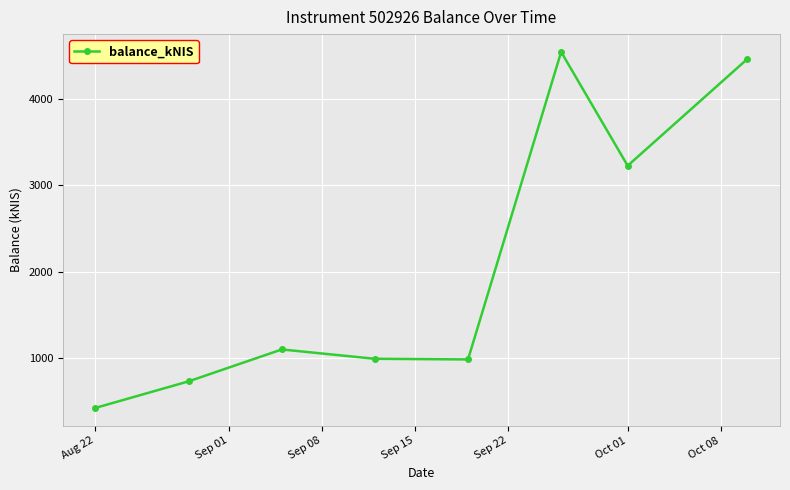

What is the value of the 7th point from the left?

3227.2